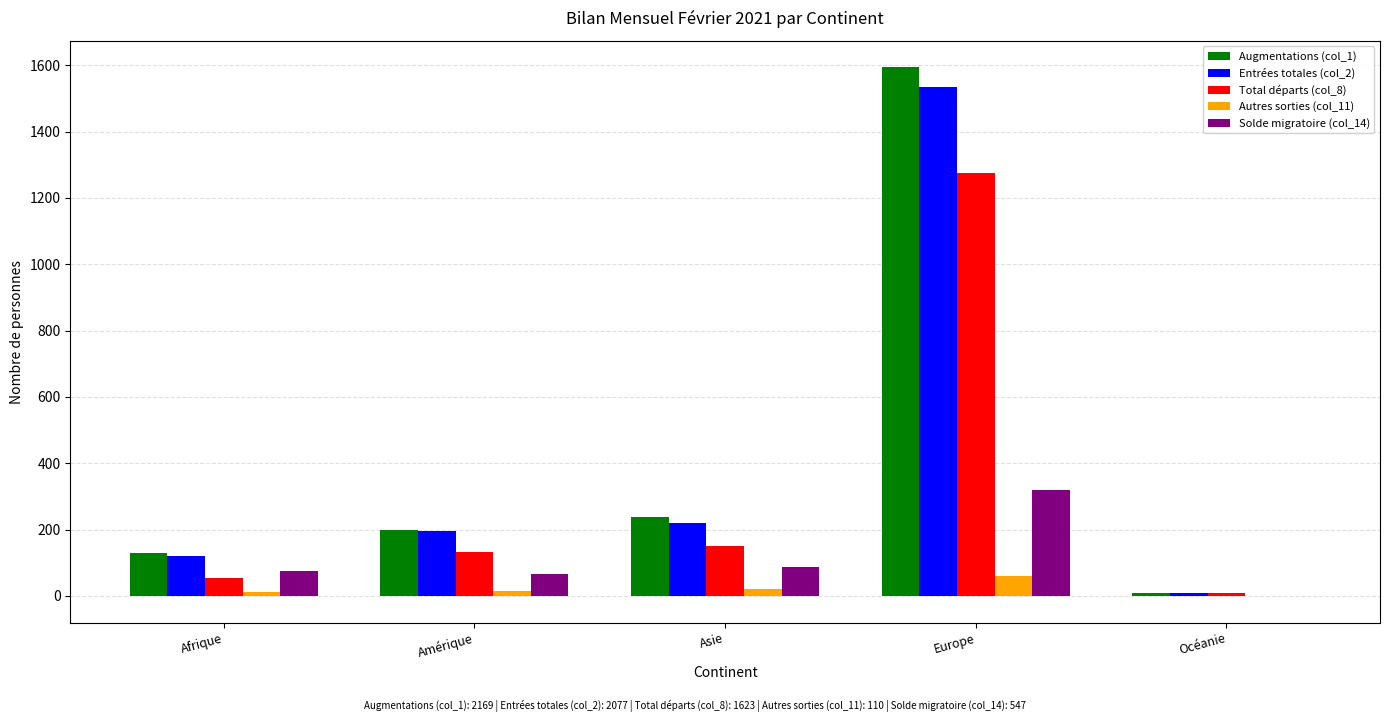

Which series has the widest spread of values?

Augmentations (col_1)